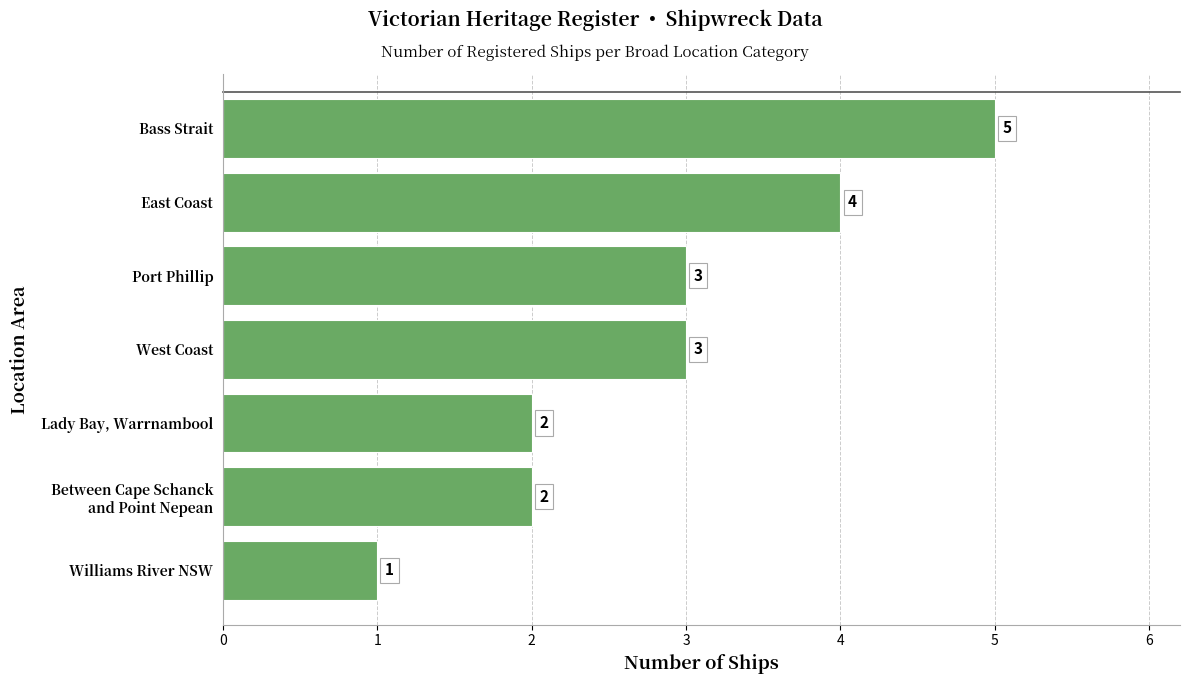

What is the change in value from Bass Strait to Lady Bay, Warrnambool?

-3